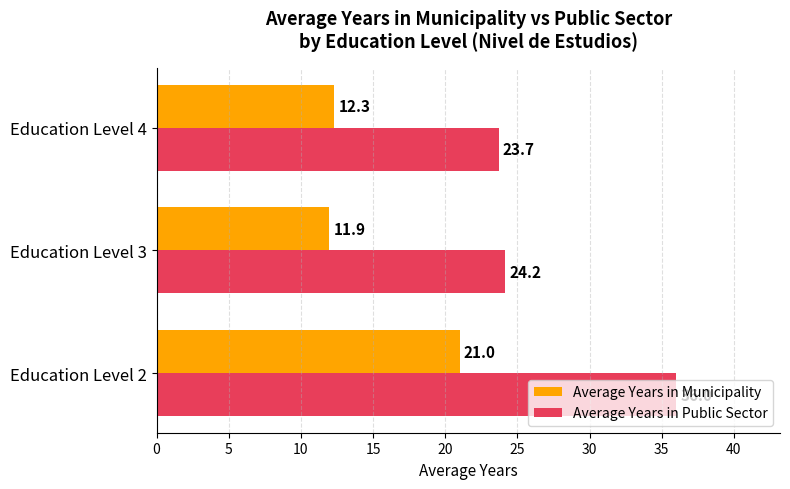

The value of Average Years in Public Sector at Education Level 4 is 37.8. True or false?

False